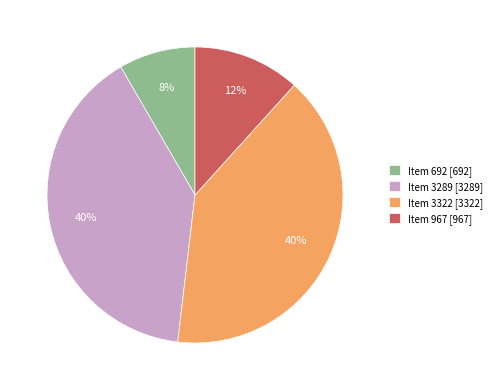

The Item 3322 [3322] slice represents 32% of the pie. True or false?

False